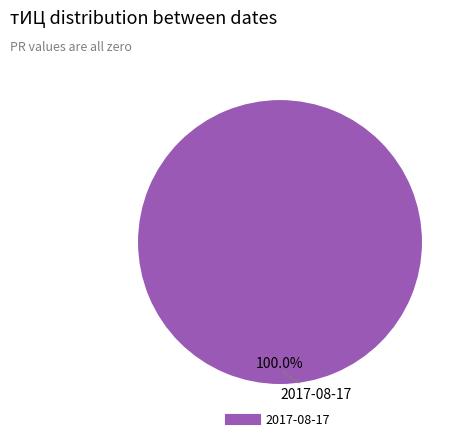

Does any single category account for the majority?

Yes